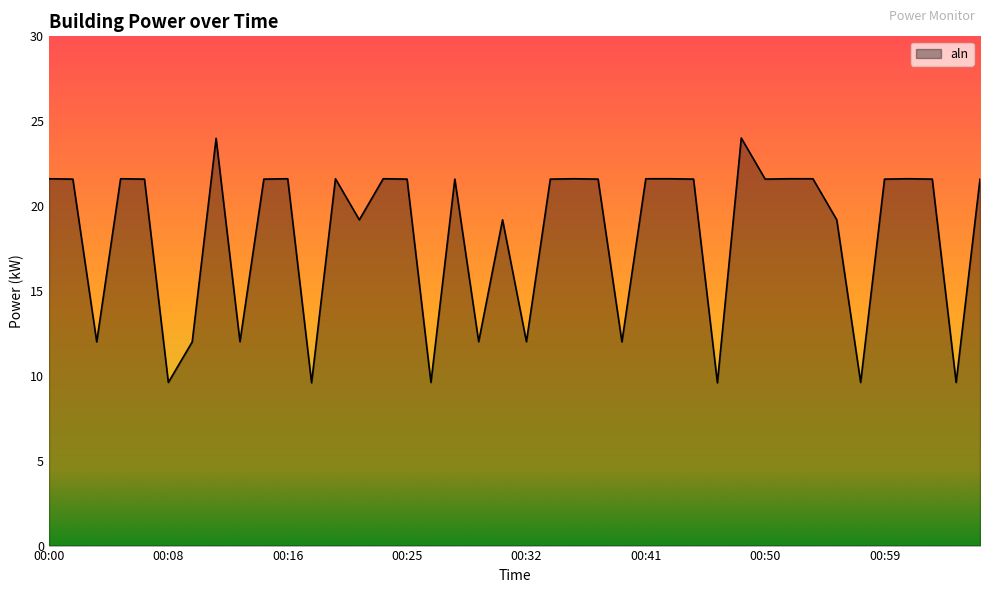

What is the difference between the maximum and minimum values?

14.4